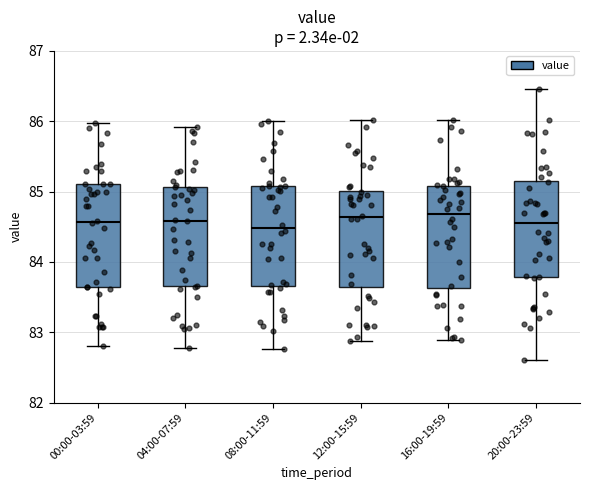

Where does the lower whisker of the box for 12:00-15:59 end on the y-axis? The values are not printed on the chart, so give them approximately, as read against the axis.

82.9